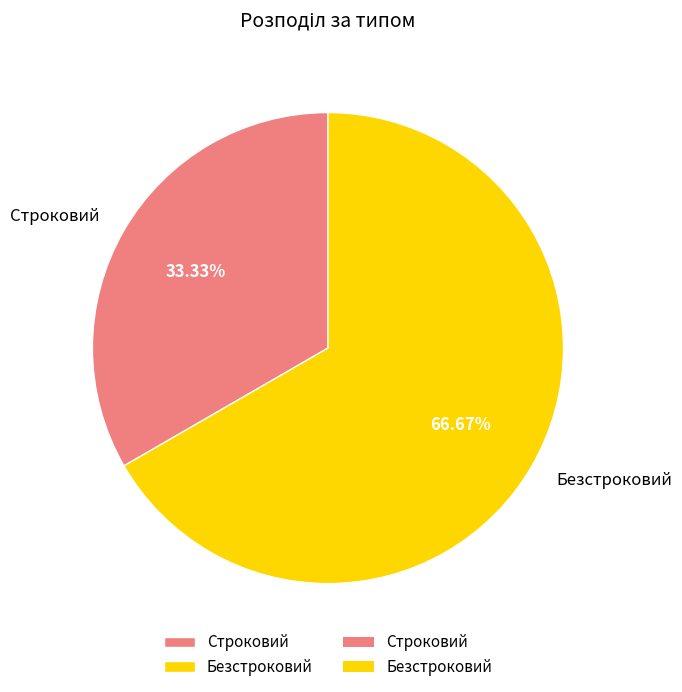

What percentage do Строковий and Безстроковий together represent?

100.0%